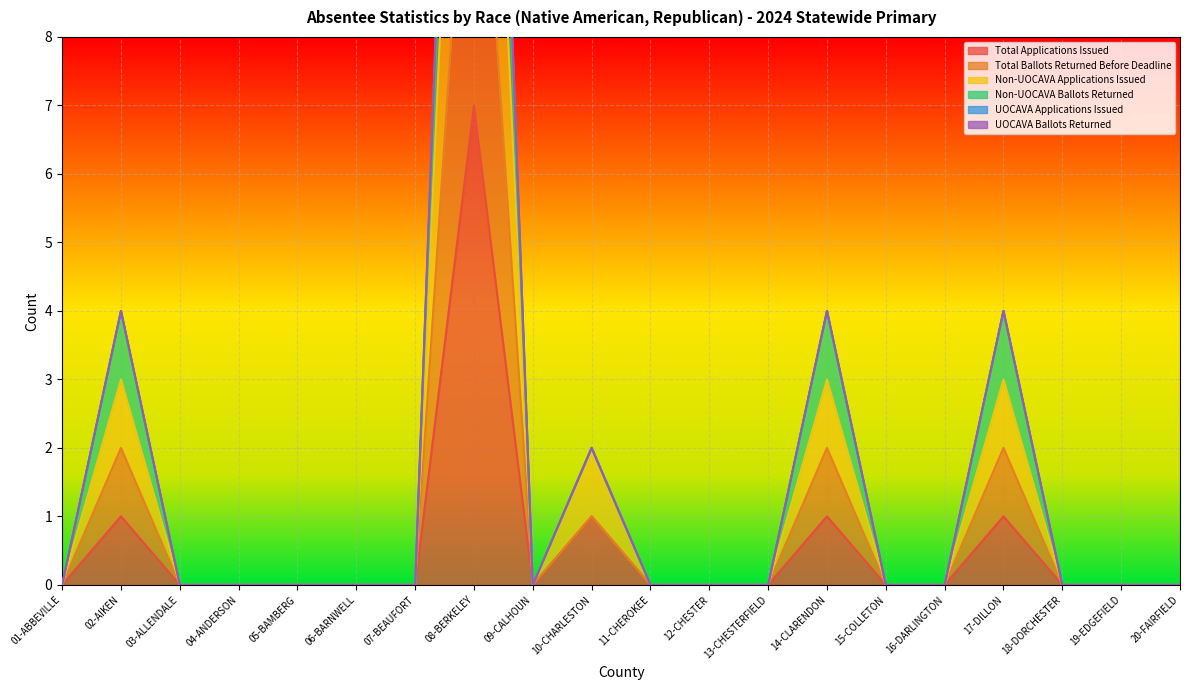

True or false: Total Ballots Returned Before Deadline has a value of 7 at 09-CALHOUN.

False